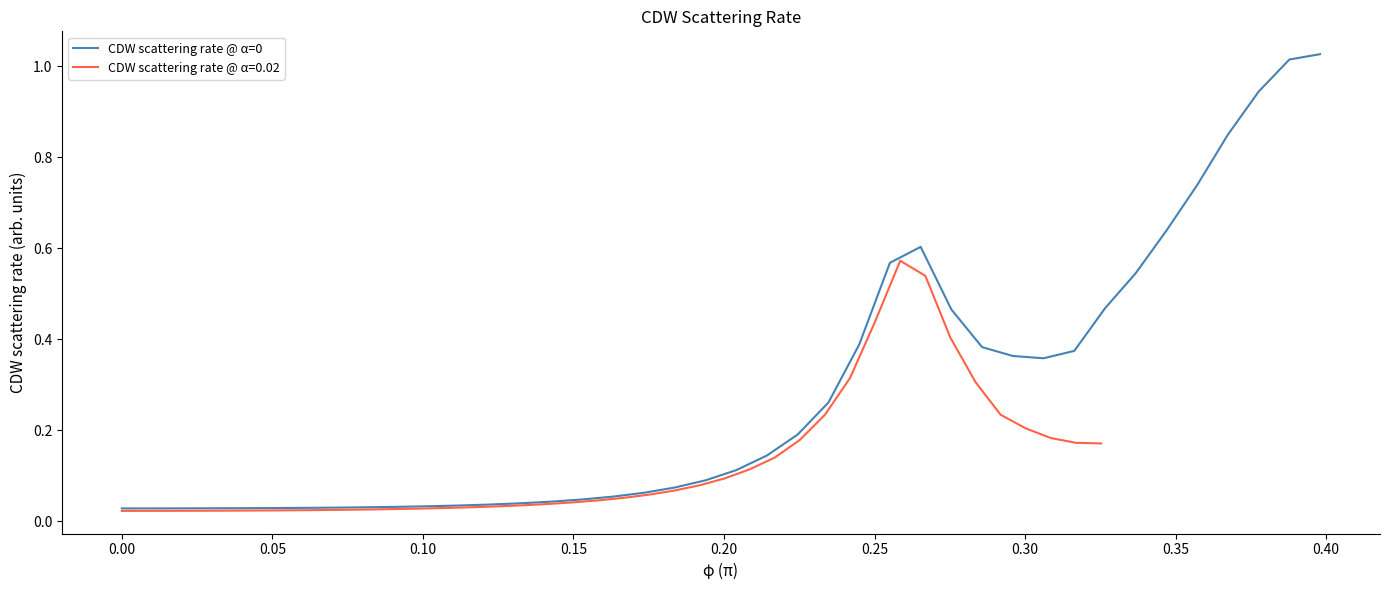

Does the chart display data point markers on the line(s)?

No